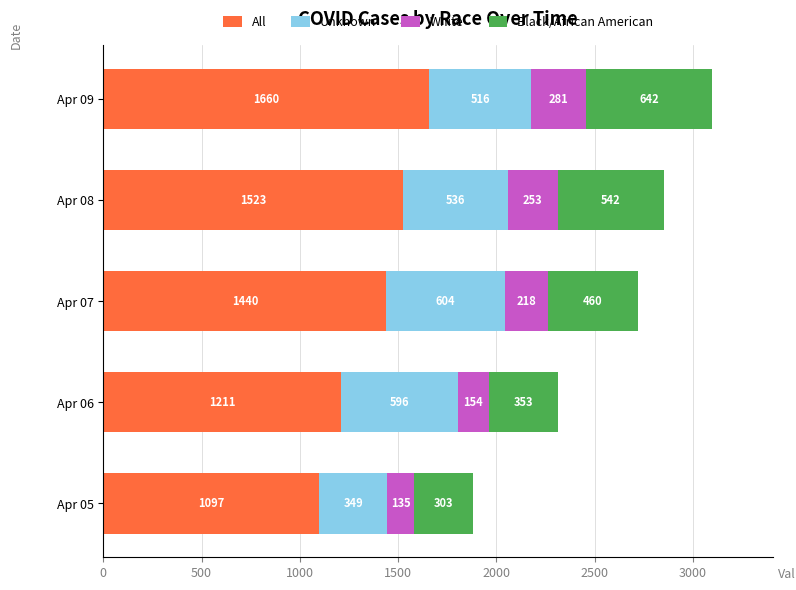

What is the total value across all series at Apr 09?

3099